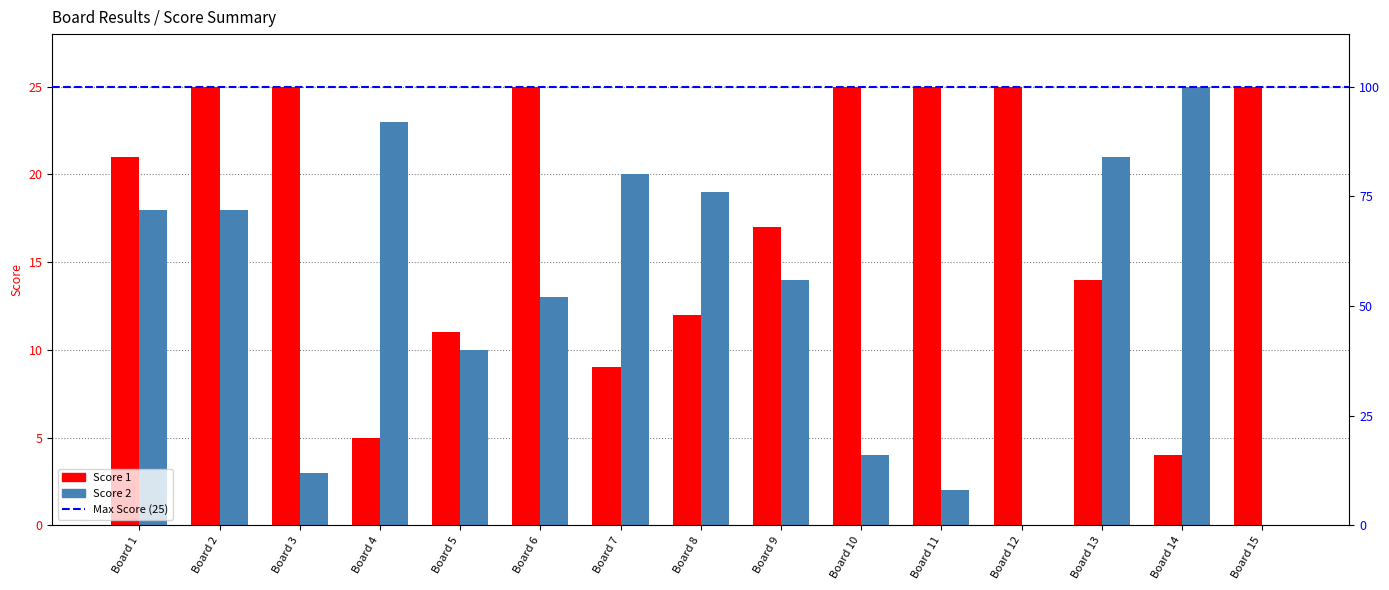

True or false: Score 1 has a value of 44 at Board 15.

False